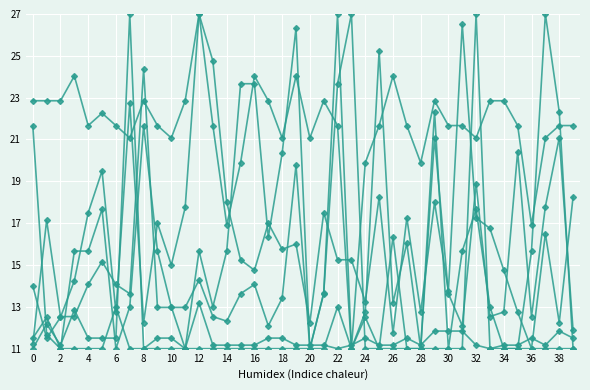

How many lines are shown in the chart?

6